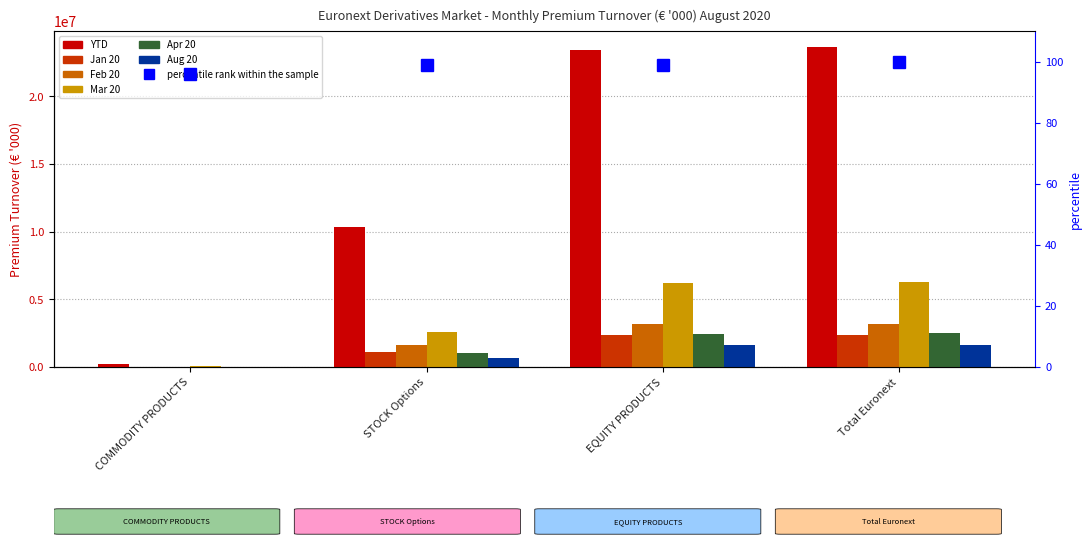

The Jan 20 series shows 4932.4 at COMMODITY PRODUCTS. True or false?

False